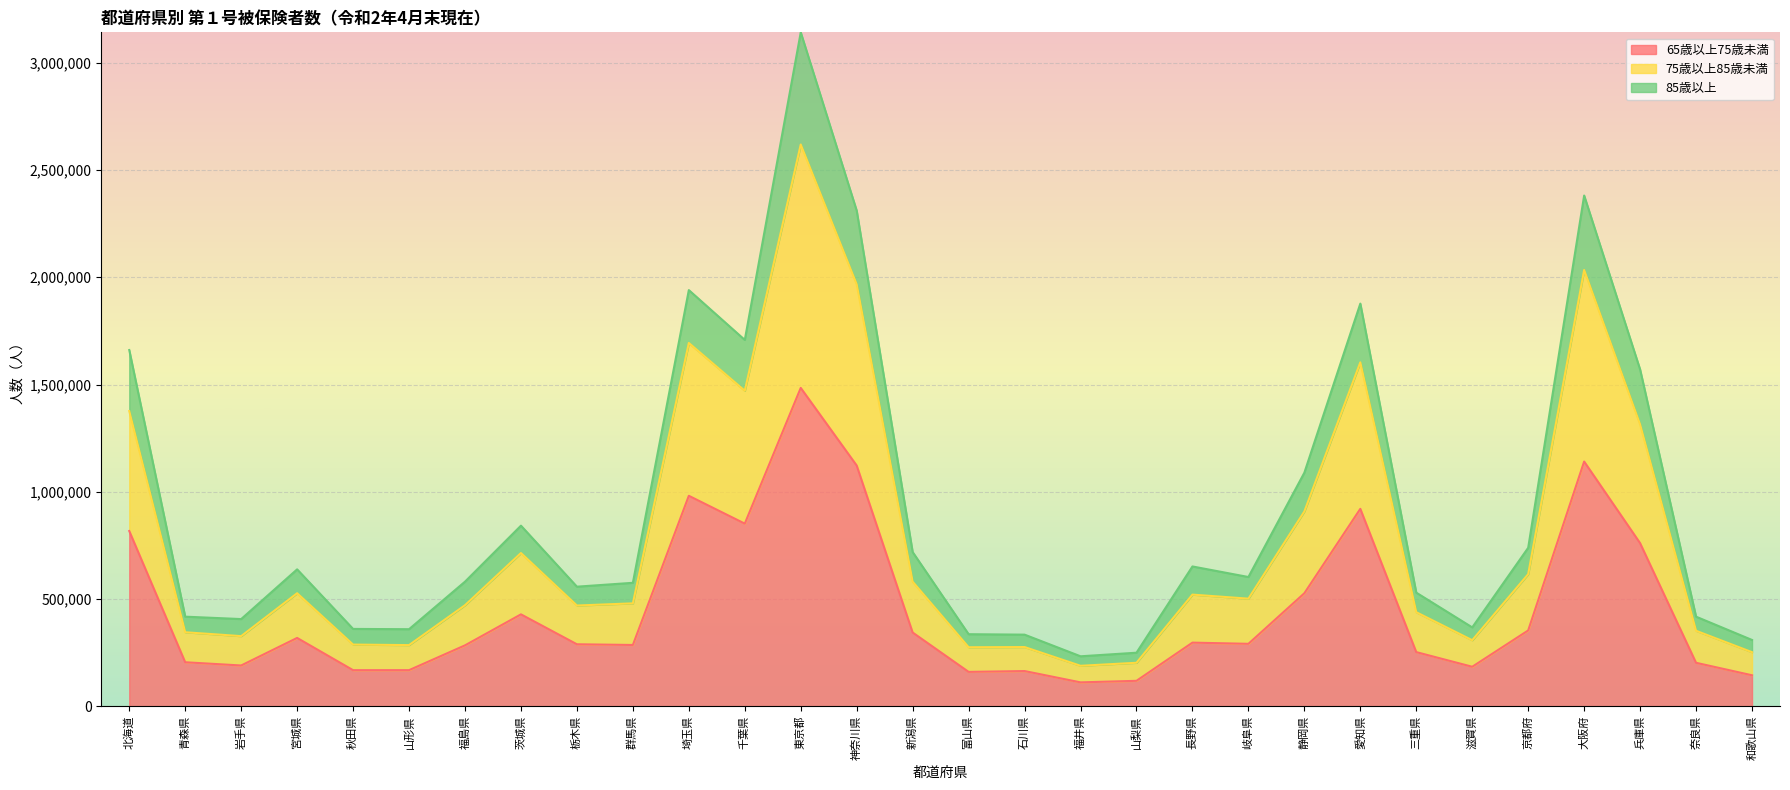

At which category is the sum across all series the highest?

東京都